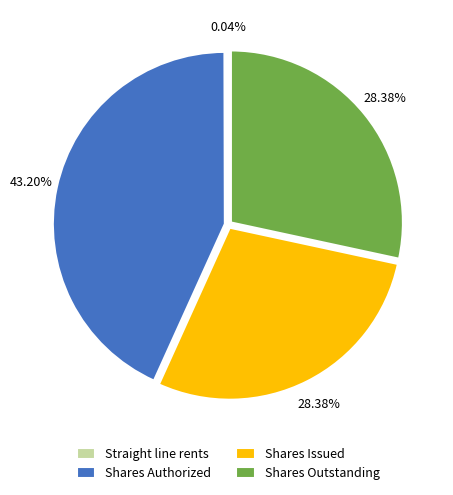

Approximately how many times larger is the value at Shares Authorized compared to Shares Outstanding?

1.5